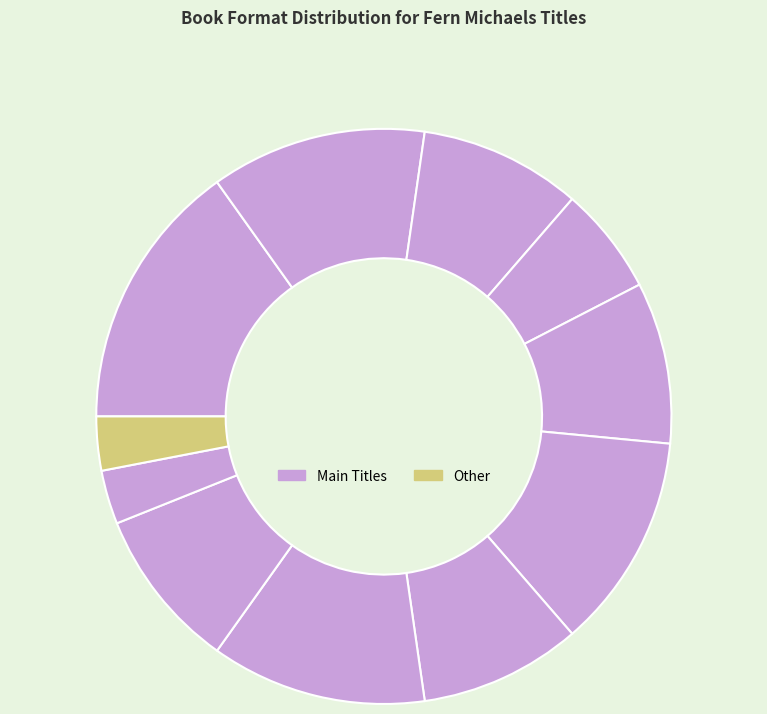

Is there a majority slice in this chart?

No